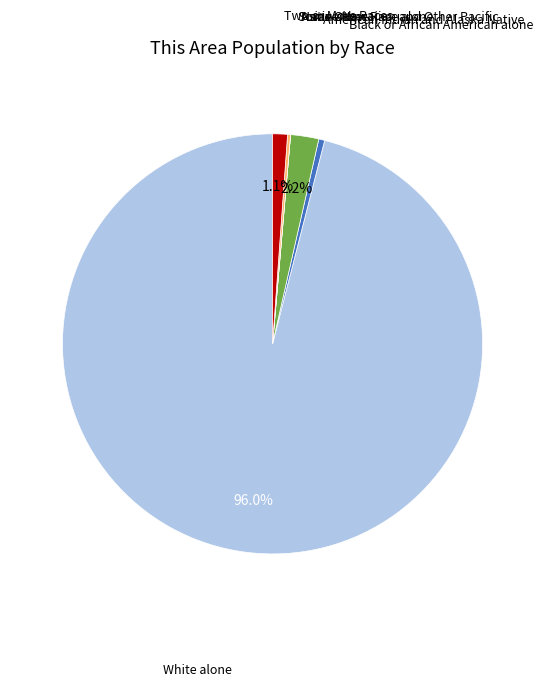

Count the number of slices in the pie.

7